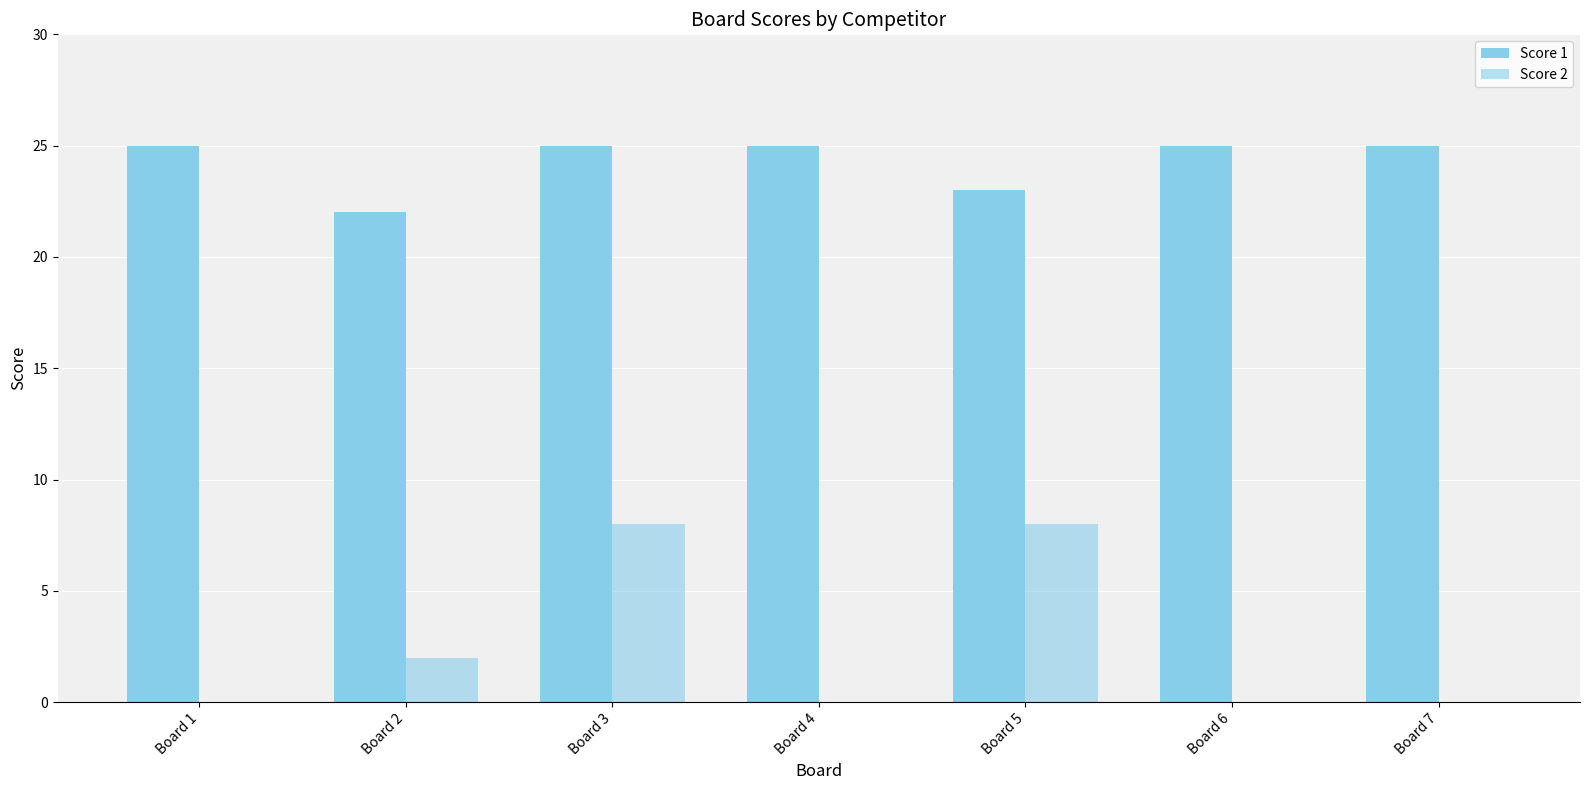

At which label does Score 2 reach its minimum?

Board 1